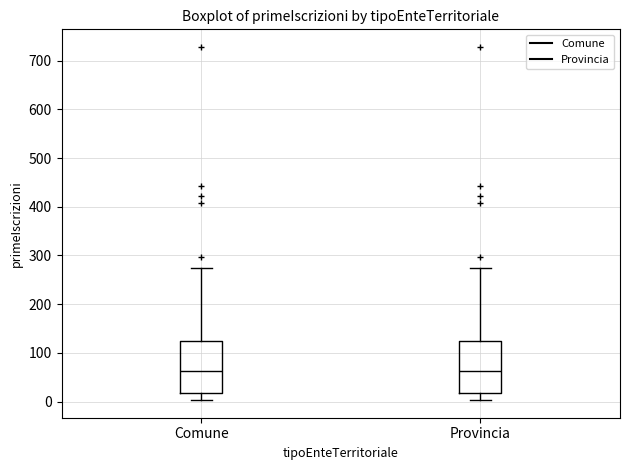

Where does the upper whisker of the box for Provincia end on the y-axis? The values are not printed on the chart, so give them approximately, as read against the axis.

270